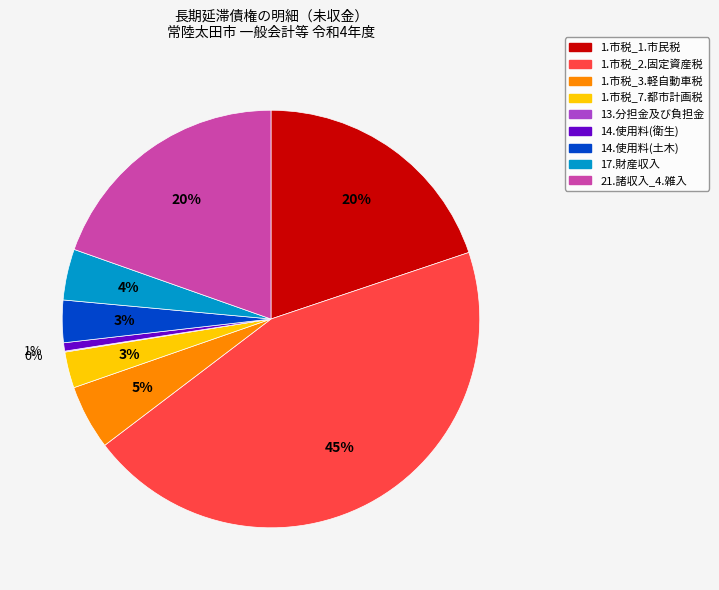

Is there a majority slice in this chart?

No